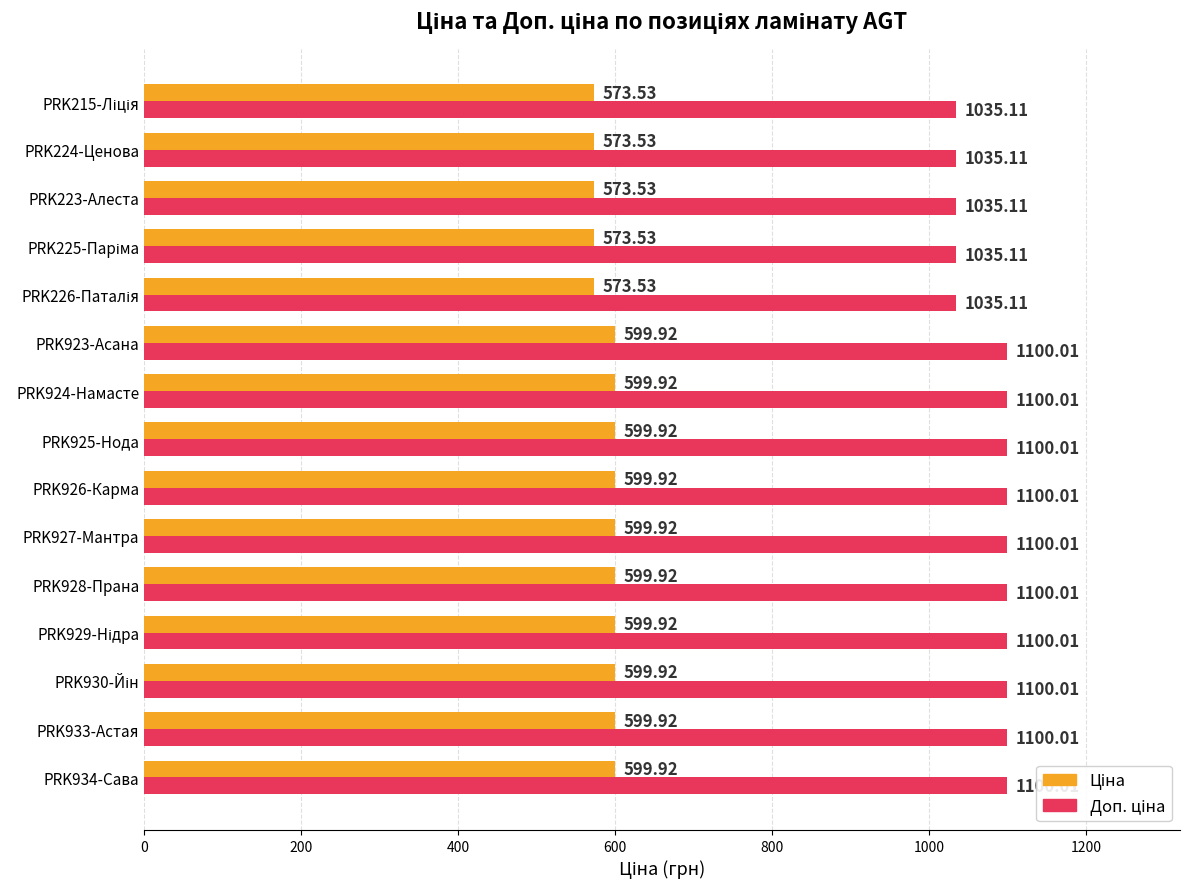

What is the total value across all series at PRK933-Астая?

1699.9